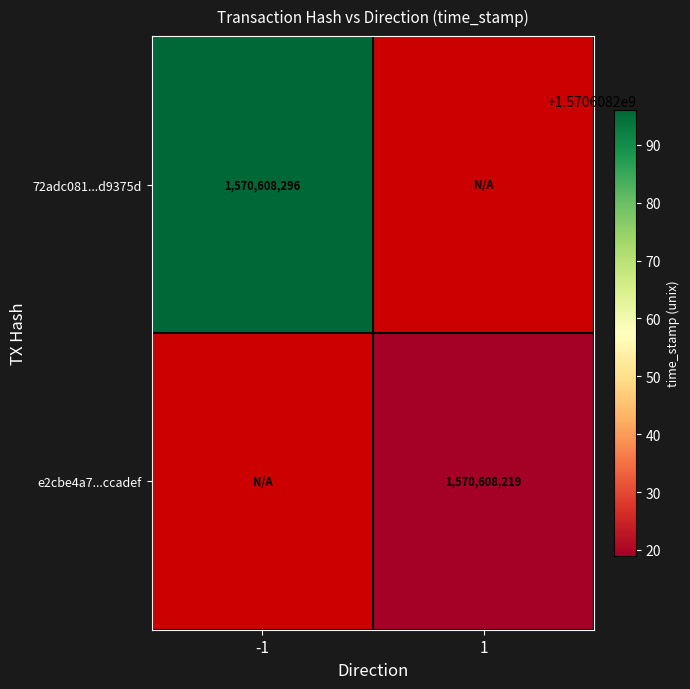

Rank the series by their average value, from highest to lowest.

72adc081f4577e499750c5cf3fbfb5667d9375d, e2cbe4a7c3a1800d17284b1b6111e6b20ccadef